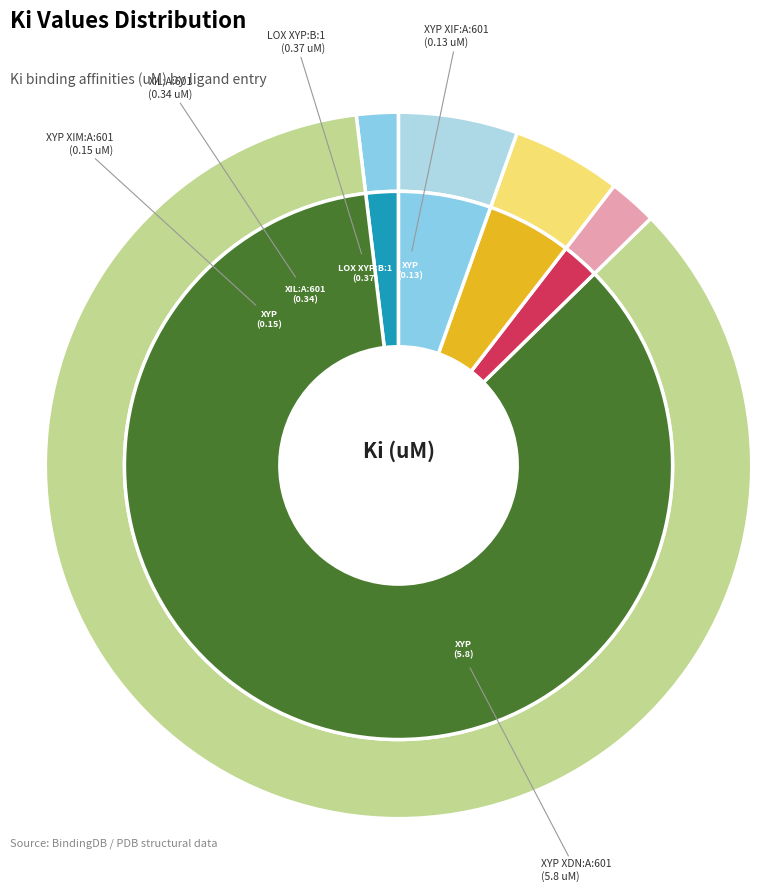

What portion of the pie excludes XYP XDN:A:601?

14.6%